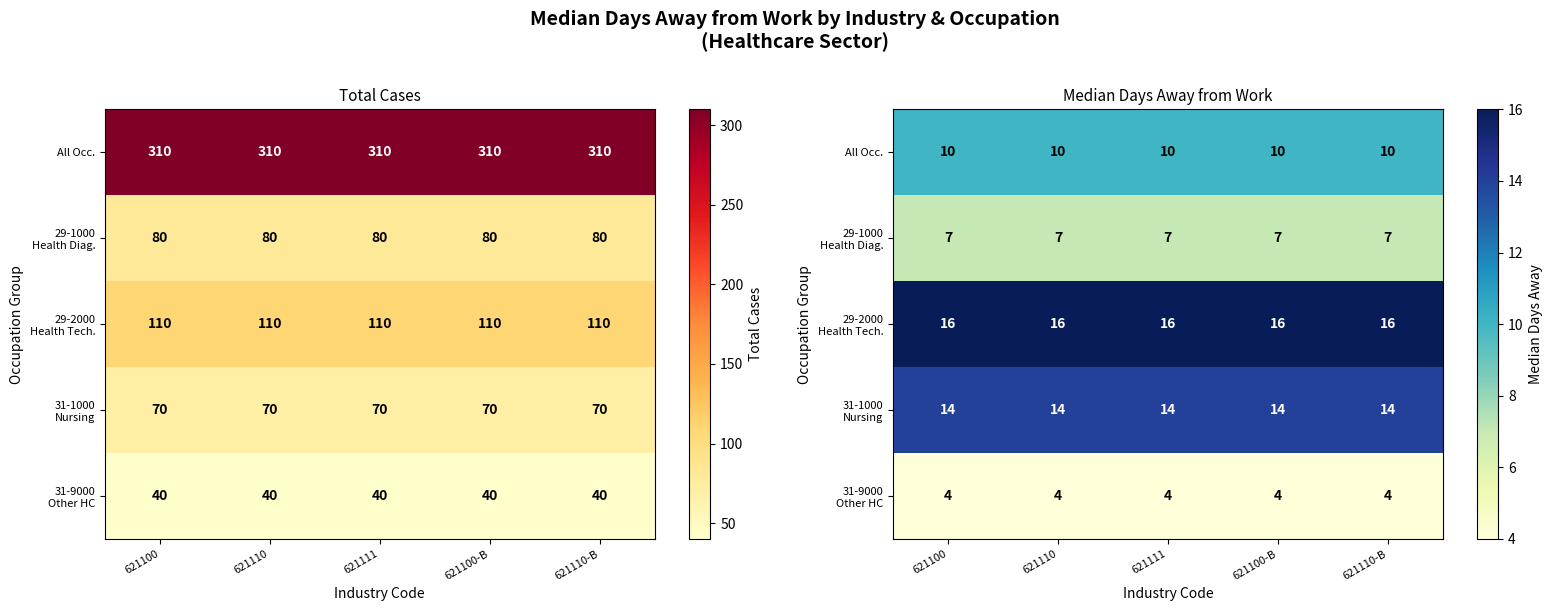

Is it true that 29-2000 Health Tech. equals 16 at 621100-B?

True